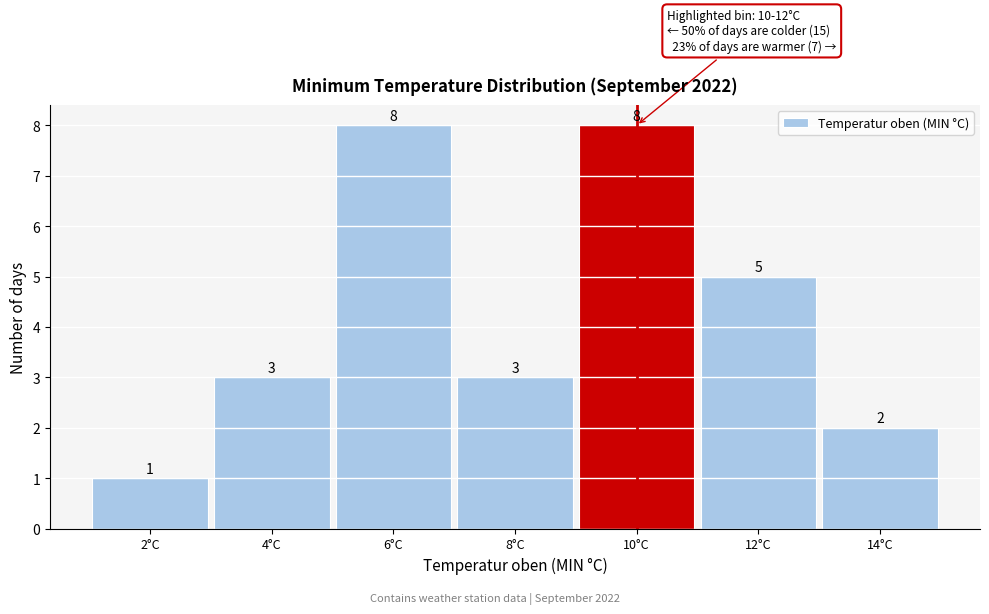

Reading right to left, transcribe all the data shown in this chart.

2	5	8	3	8	3	1